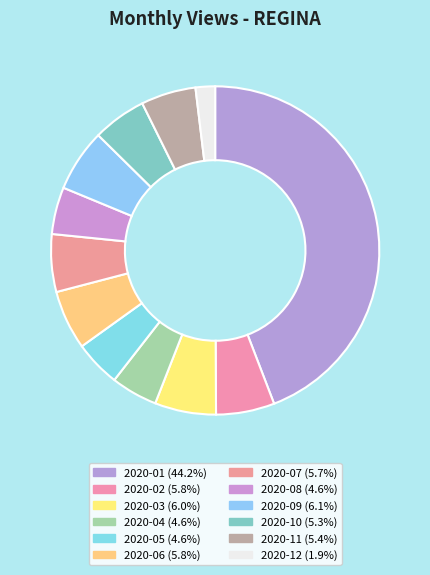

Is it true that 2020-02 is 6% of the pie?

True